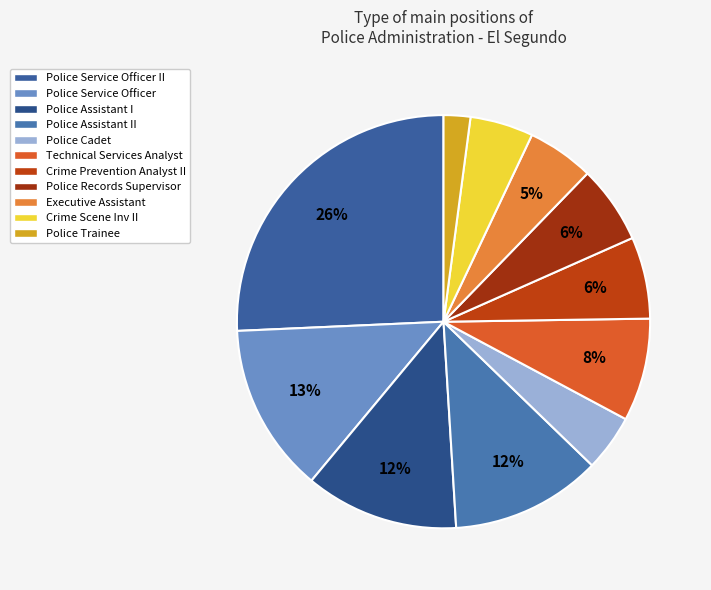

To the nearest percent, what is the difference between the largest and smallest slice percentages?

24%